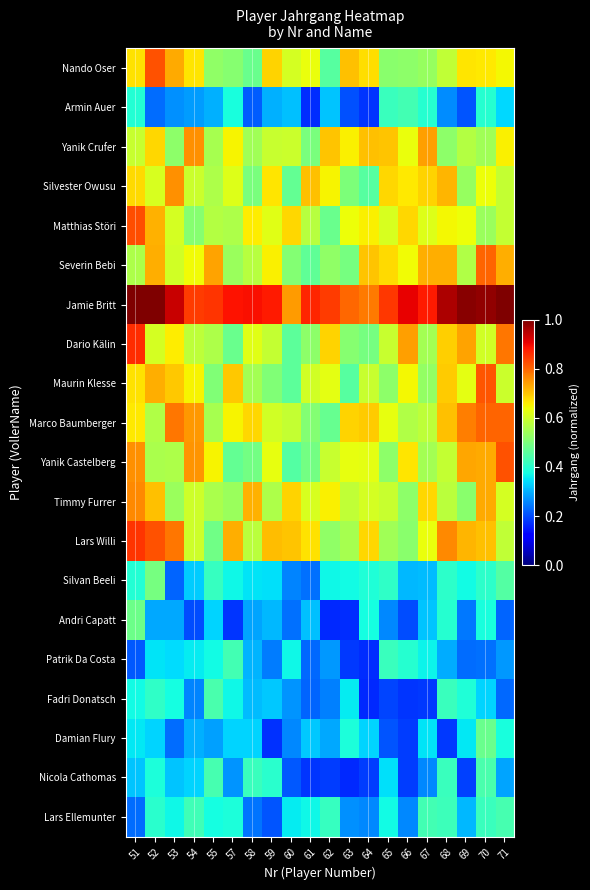

At 51, list the series in order from smallest to largest.

Patrik Da Costa, Lars Ellemunter, Nicola Cathomas, Damian Flury, Fadri Donatsch, Armin Auer, Silvan Beeli, Andri Capatt, Severin Bebi, Yanik Crufer, Marco Baumberger, Maurin Klesse, Nando Oser, Silvester Owusu, Yanik Castelberg, Timmy Furrer, Matthias Störi, Lars Willi, Dario Kälin, Jamie Britt